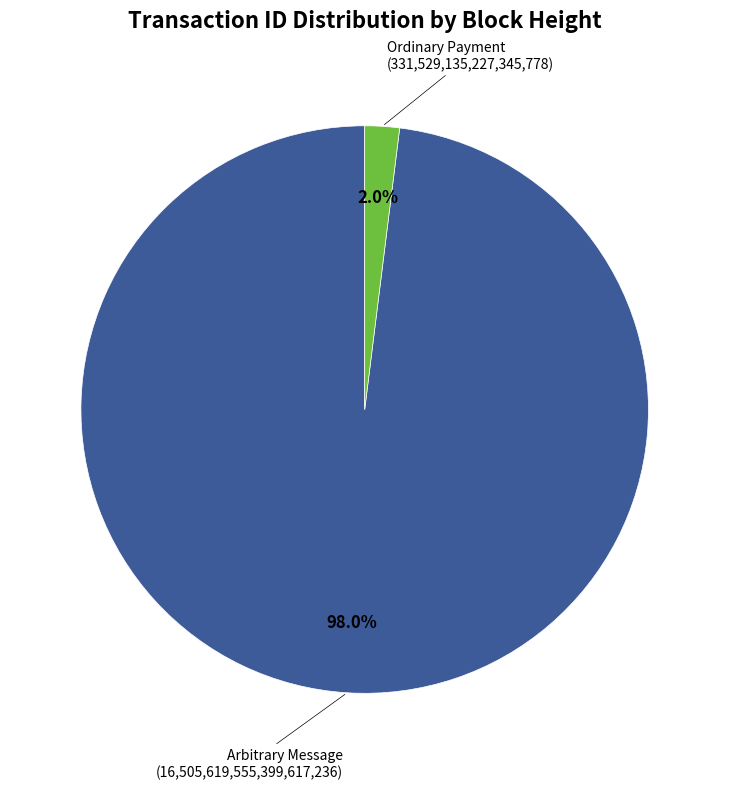

Is there any slice that represents more than half of the pie?

Yes